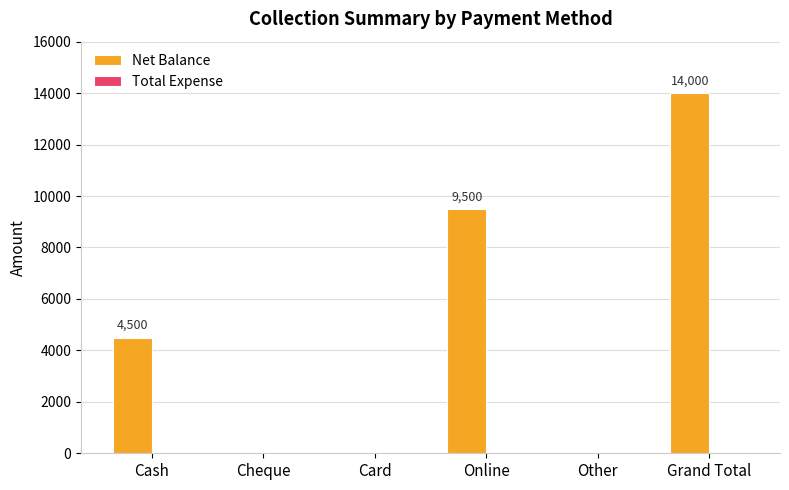

Reading left to right, transcribe all the data shown in this chart.

Cash=4500	Cheque=0	Card=0	Online=9500	Other=0	Grand Total=14000